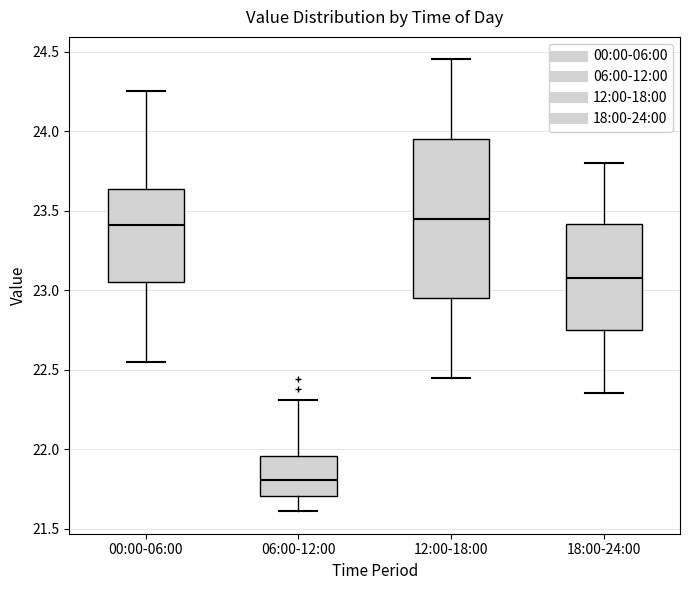

Reading left to right, transcribe this box plot: for each box, give where its median line is, the range the box spans, and where its two whiskers end, as read against the y-axis. The values are not printed on the chart, so give them approximately, as read against the axis.

00:00-06:00: median 23.40, box 23.05 to 23.65, whiskers 22.55 to 24.25
06:00-12:00: median 21.80, box 21.70 to 21.95, whiskers 21.60 to 22.30
12:00-18:00: median 23.45, box 22.95 to 23.95, whiskers 22.45 to 24.45
18:00-24:00: median 23.10, box 22.75 to 23.40, whiskers 22.35 to 23.80